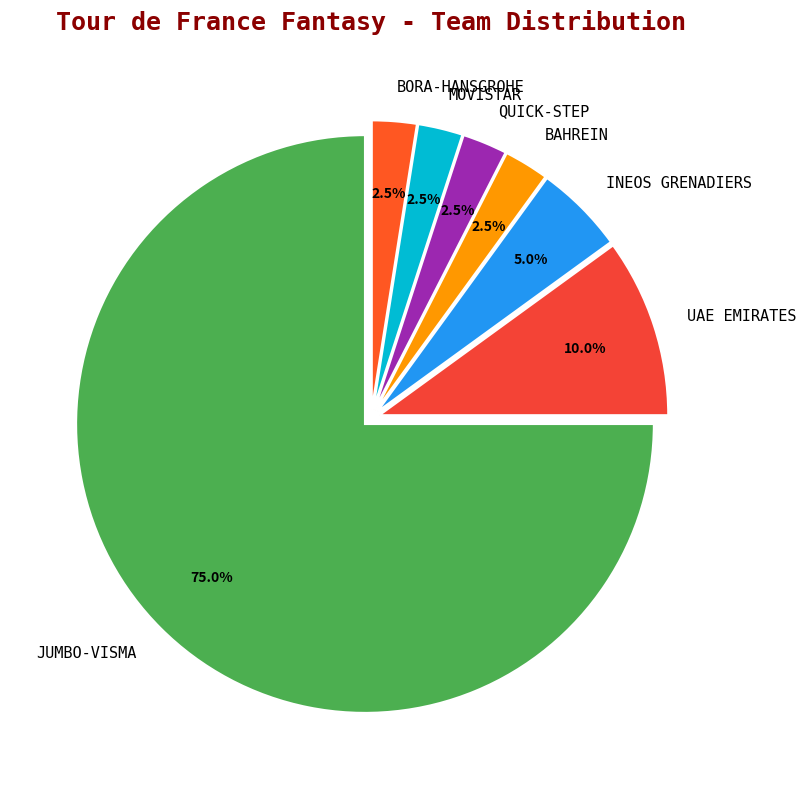

Do UAE EMIRATES and BAHREIN together represent more than half of the pie?

No